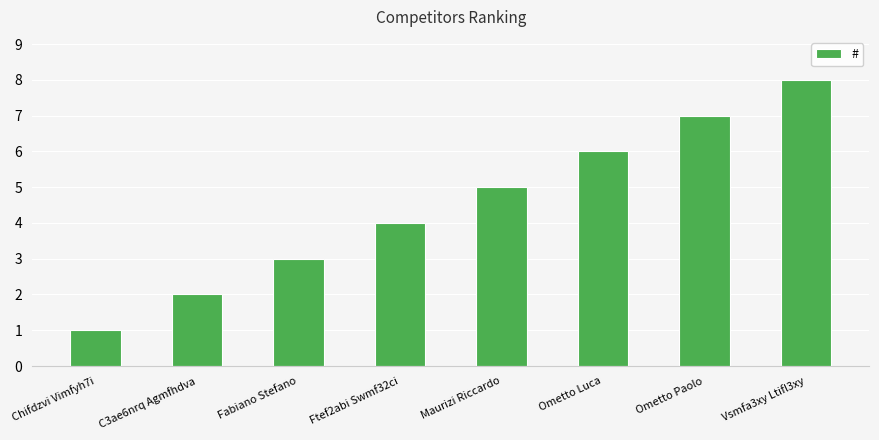

What is the greatest value displayed?

8